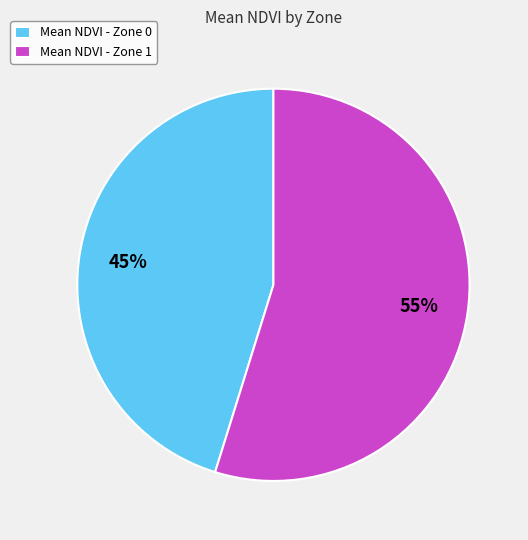

Do Mean NDVI - Zone 1 and Mean NDVI - Zone 0 together represent more than half of the pie?

Yes